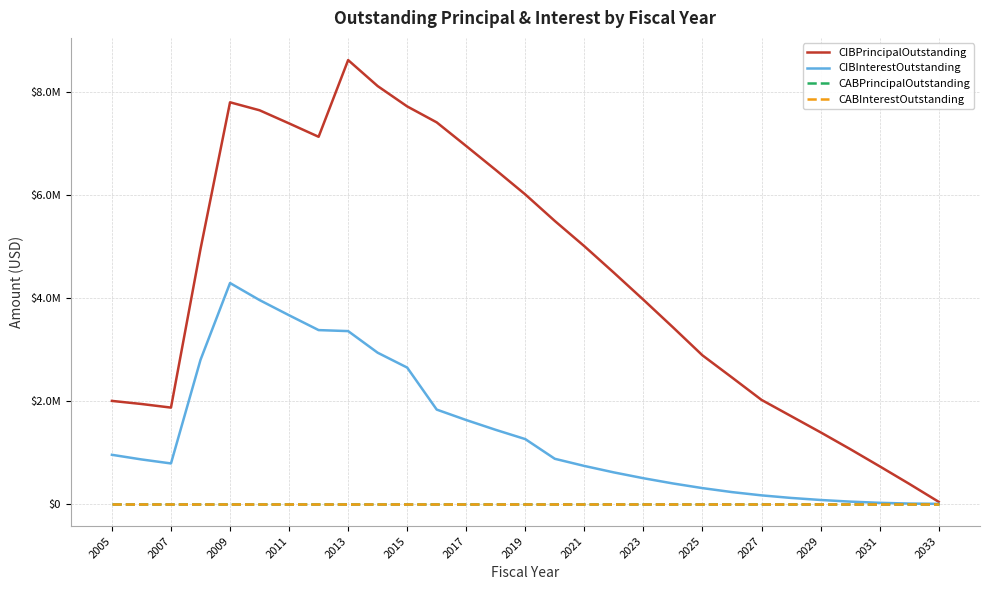

Does the chart have visible grid lines?

Yes